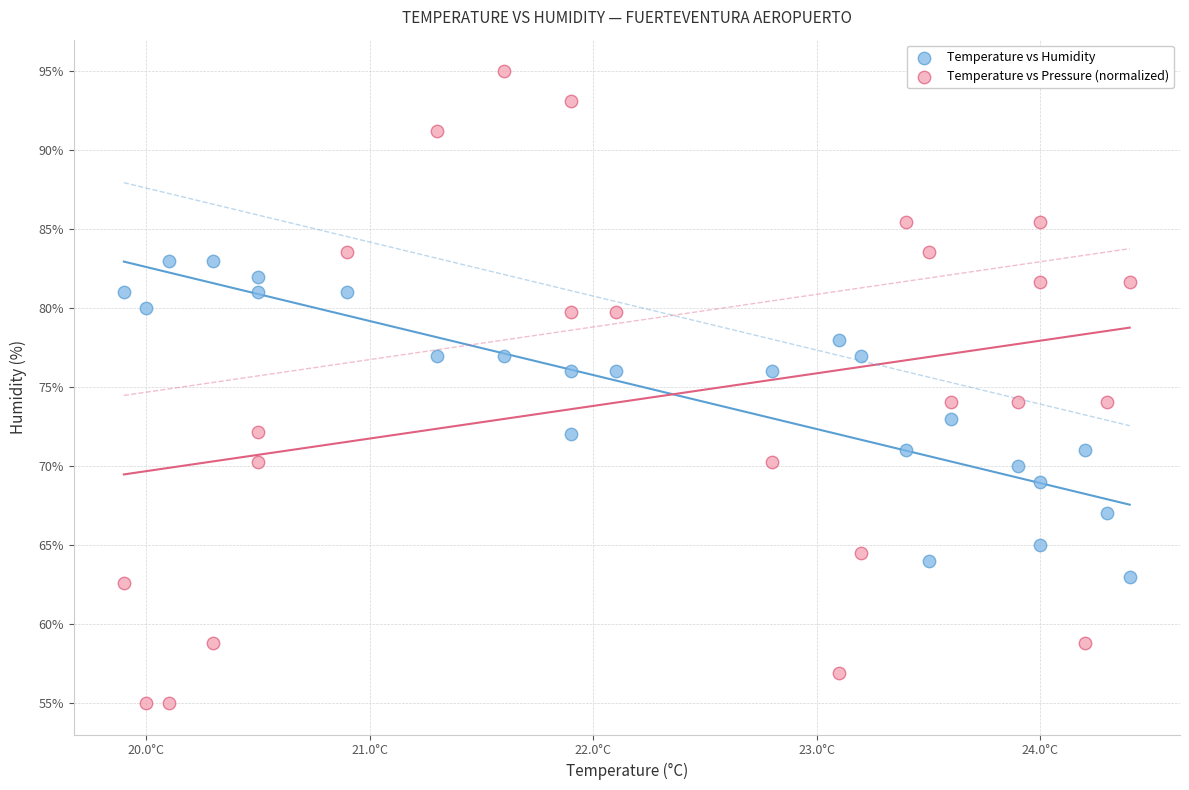

Which series contains the lowest Y value?

Temperature vs Pressure (normalized)